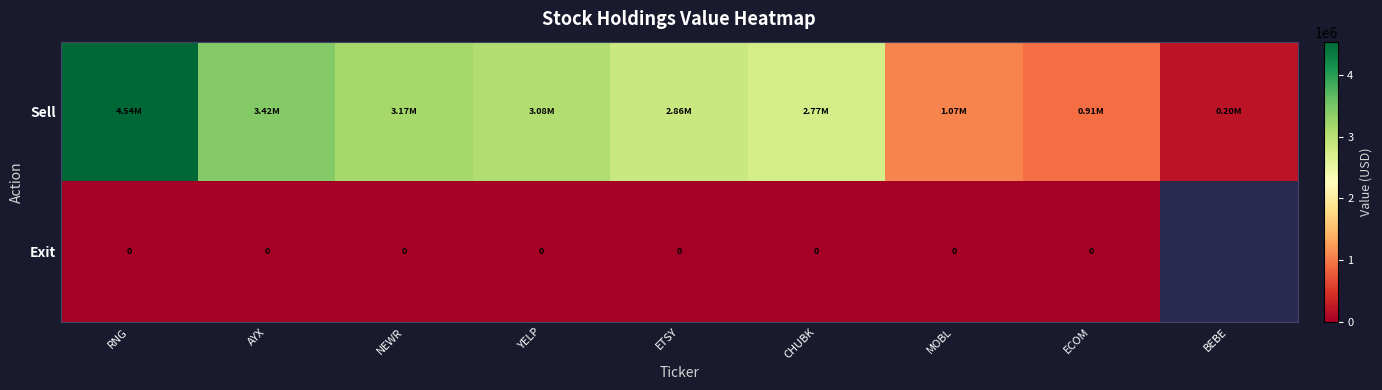

The value of Sell at MOBL is 1066000.0. True or false?

True